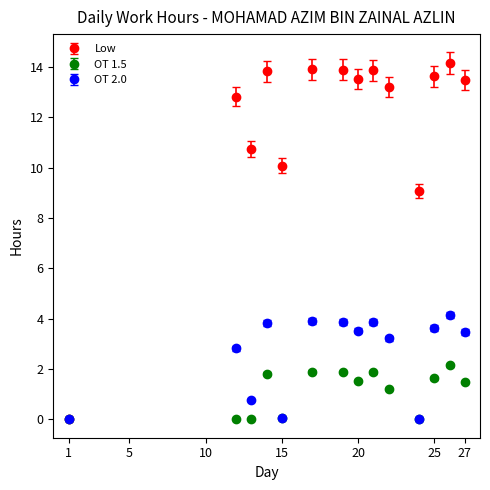

What is the value of the OT 1.5 point at the 7th from the left?

1.9